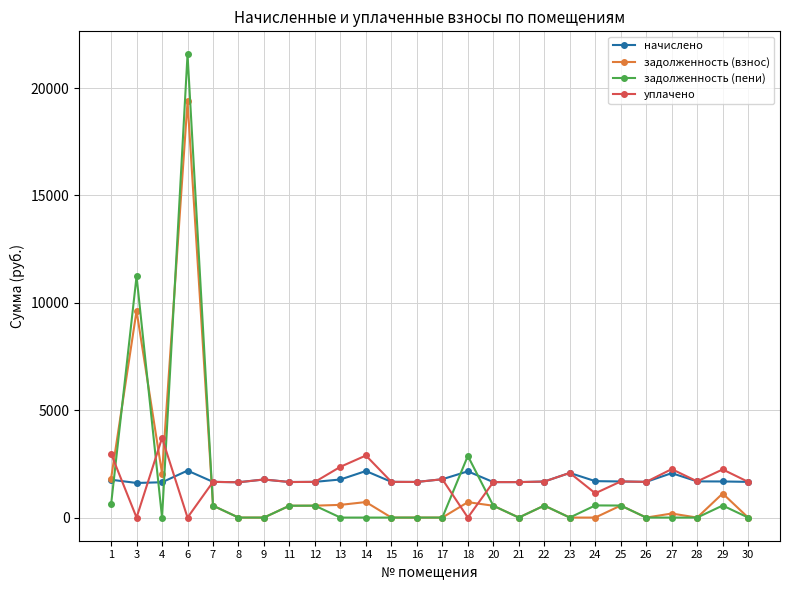

How many intersections are there between уплачено and задолженность (пени)?

6